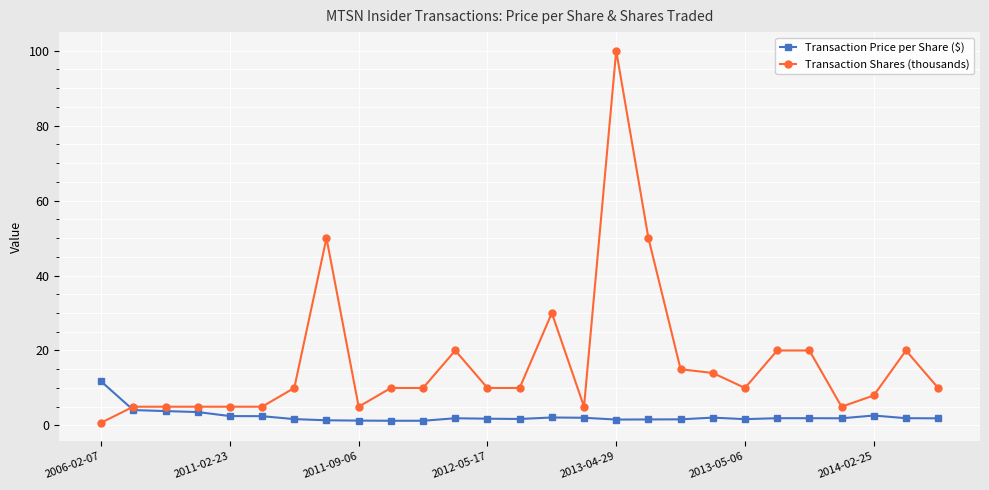

List the series in order of their peak value, lowest first.

Transaction Price per Share ($), Transaction Shares (thousands)